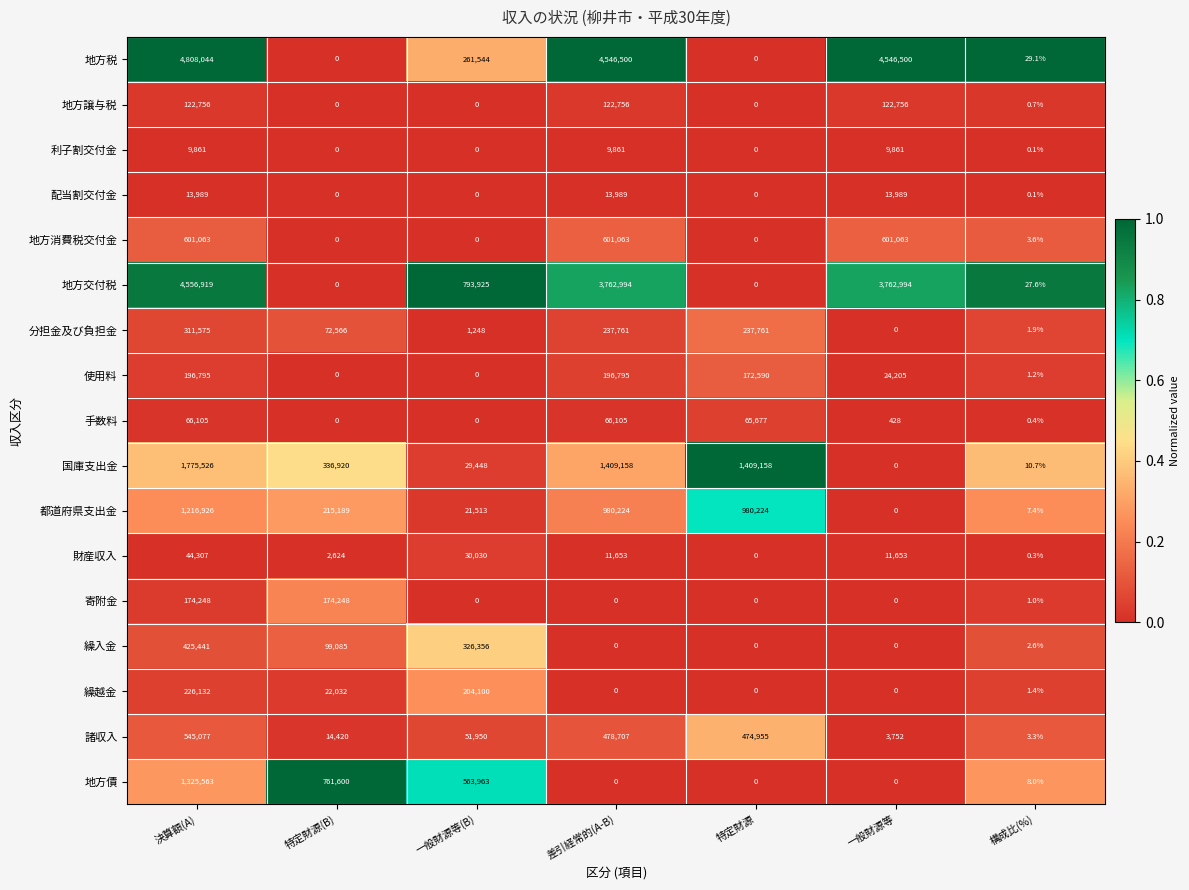

Which series has the largest total across all categories?

地方税